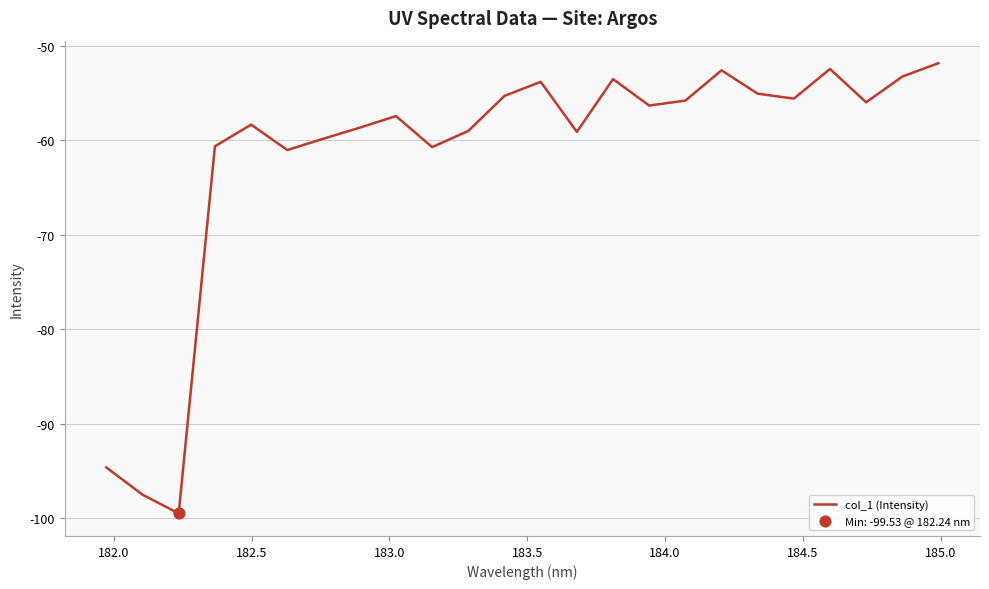

What is the difference between the maximum and minimum values?

47.7